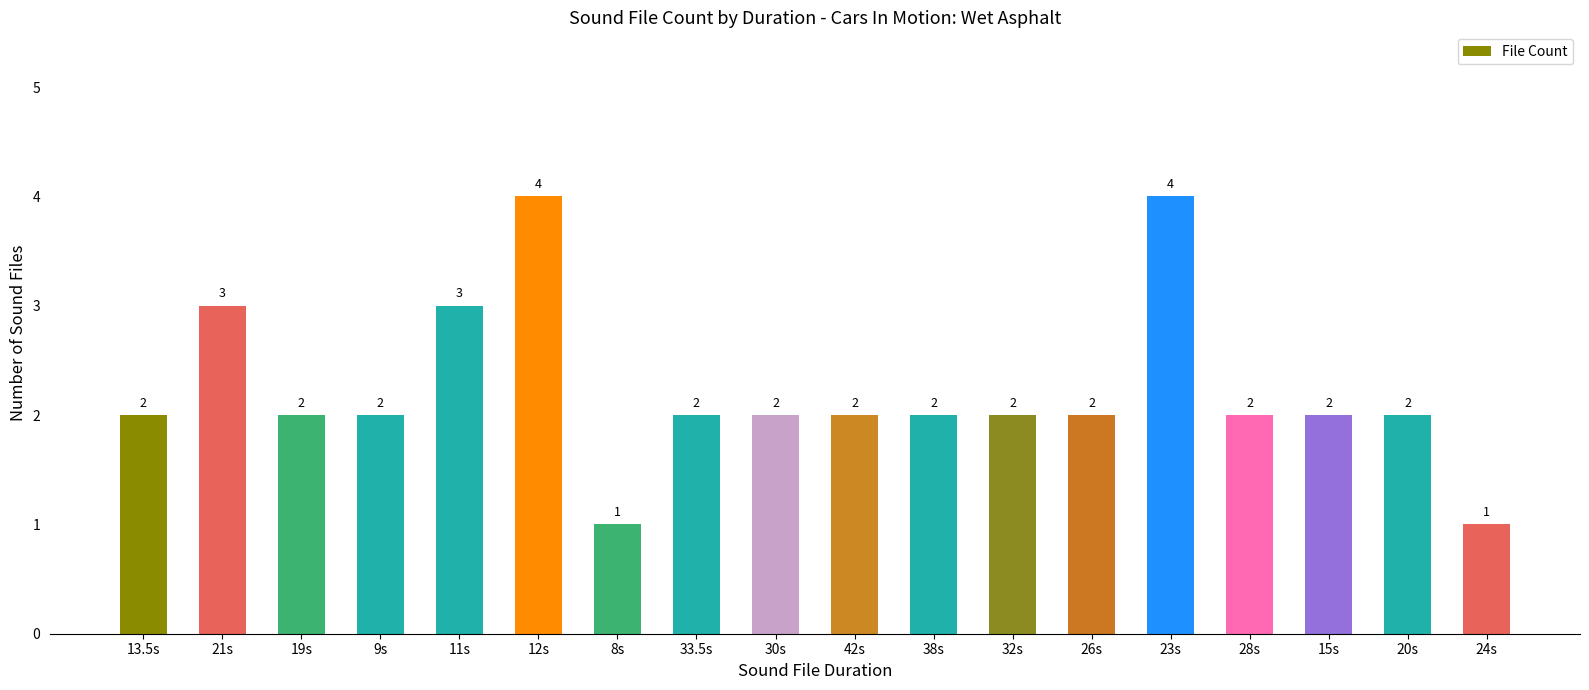

The value at 38s is 2. True or false?

True